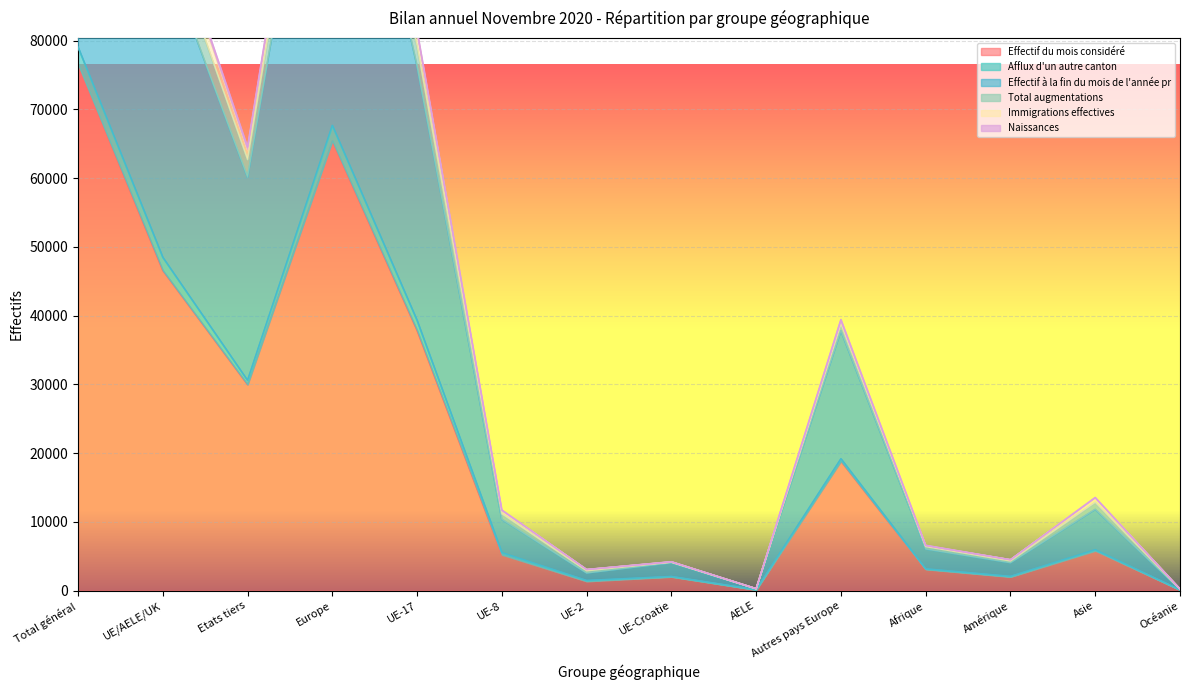

Reading left to right, transcribe all the data shown in this chart.

Effectif du mois considéré: 76559	46582	29977	65428	37853	5232	1360	2017	120	18846	3112	2006	5803	103
Afflux d'un autre canton: 79059	48480	30579	67659	39301	5526	1470	2058	125	19179	3163	2071	5949	107
Effectif à la fin du mois de l'année pr: 153671	93536	60135	131330	76280	10365	2572	4062	257	37794	6050	4062	11817	197
Total augmentations: 164453	100295	64158	139487	81120	11650	3059	4180	286	39192	6526	4488	13487	240
Immigrations effectives: 165325	100792	64533	140222	81507	11719	3076	4203	287	39430	6592	4499	13544	241
Naissances: 160348	97666	62682	136377	79199	11161	2880	4150	276	38711	6403	4304	12822	220